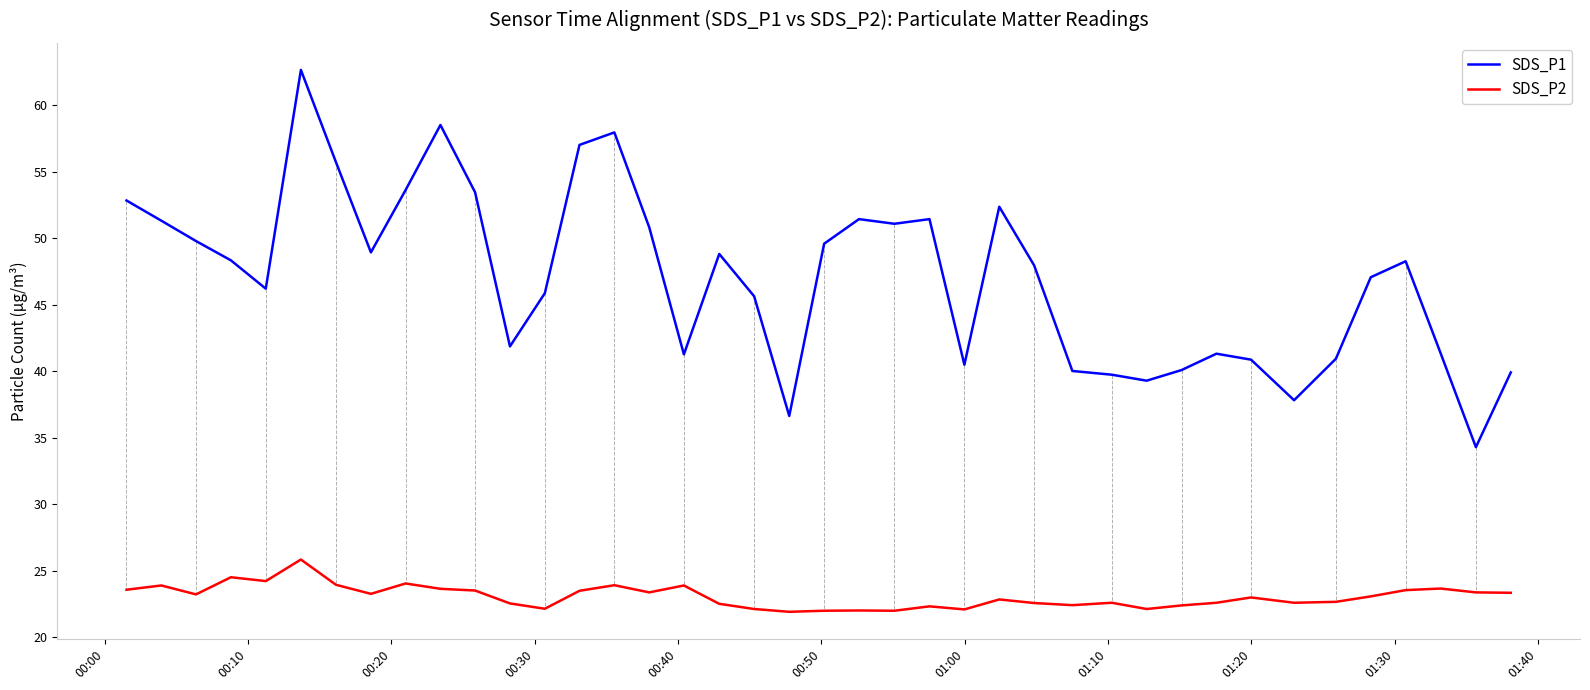

What is the greatest value displayed?

62.7